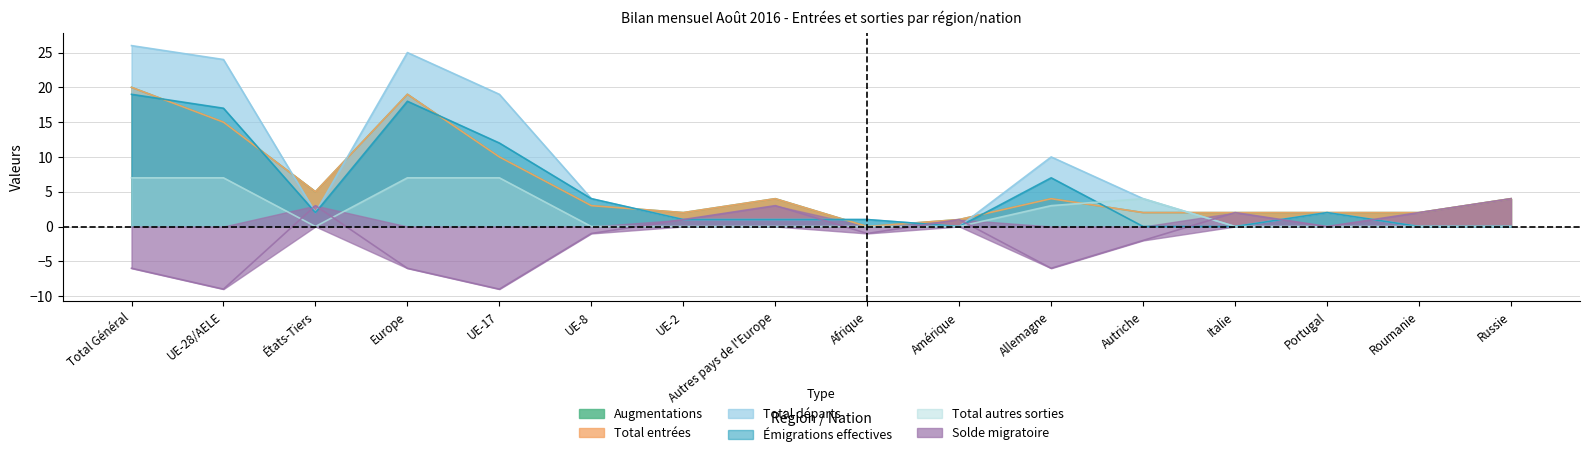

What is the label of the 15th point from the right?

UE-28/AELE